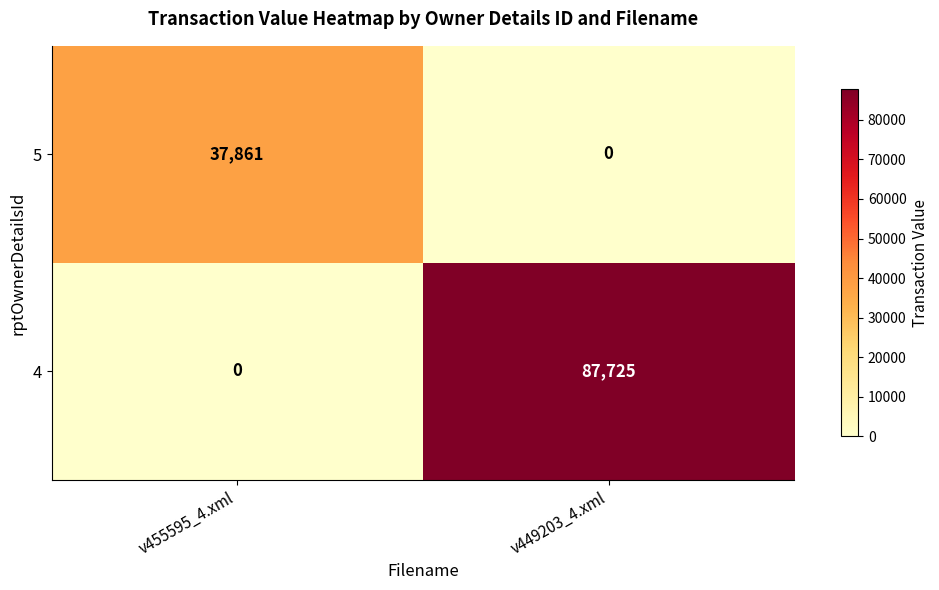

Is it true that 5 equals 37861 at v455595_4.xml?

True